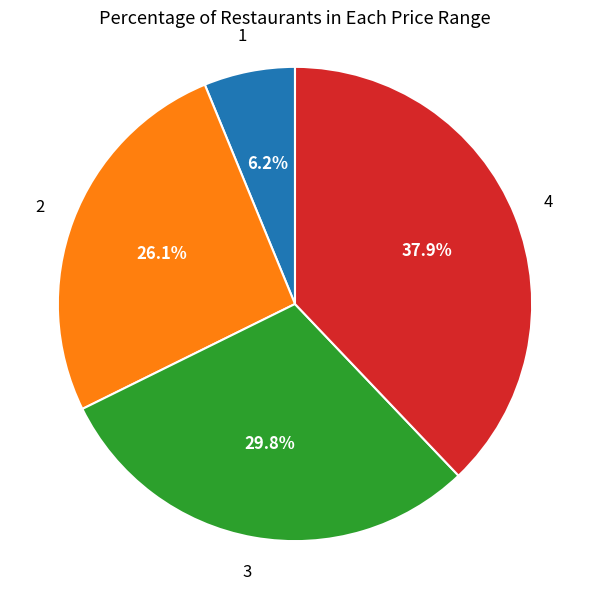

Is there a majority slice in this chart?

No